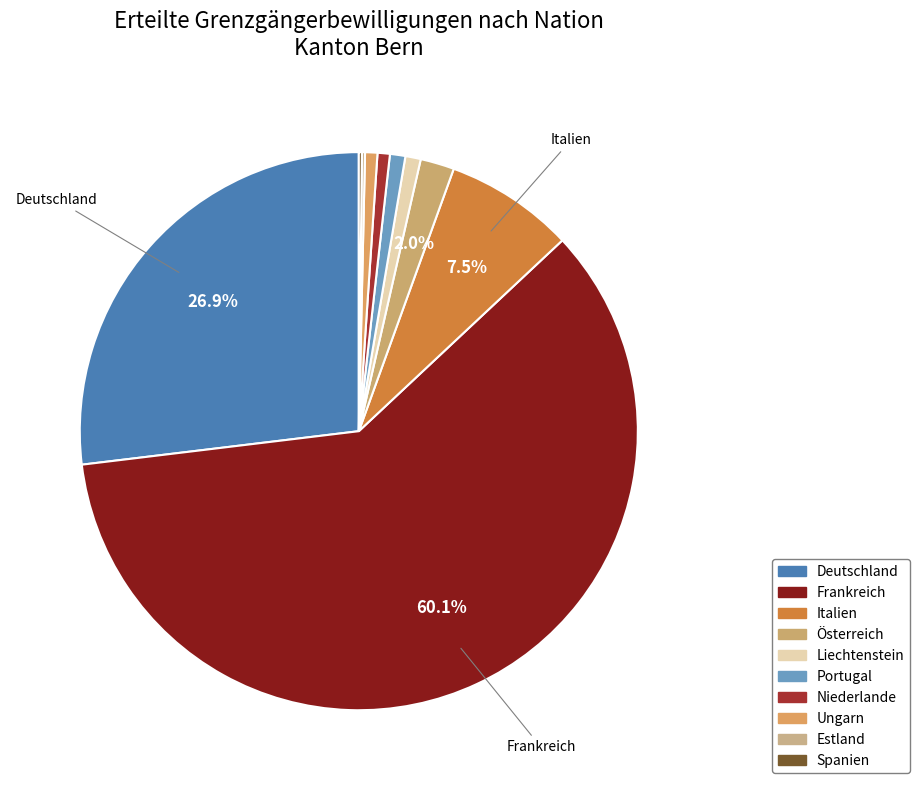

What is the change in value from Niederlande to Spanien?

-3